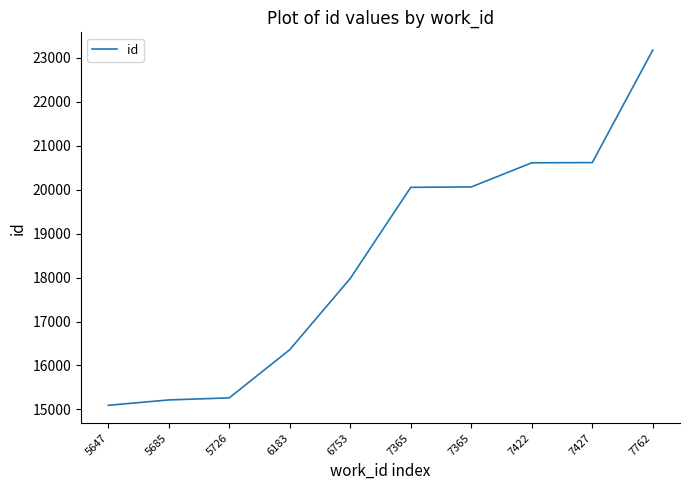

True or false: the data has more than 0 interior local peaks.

False